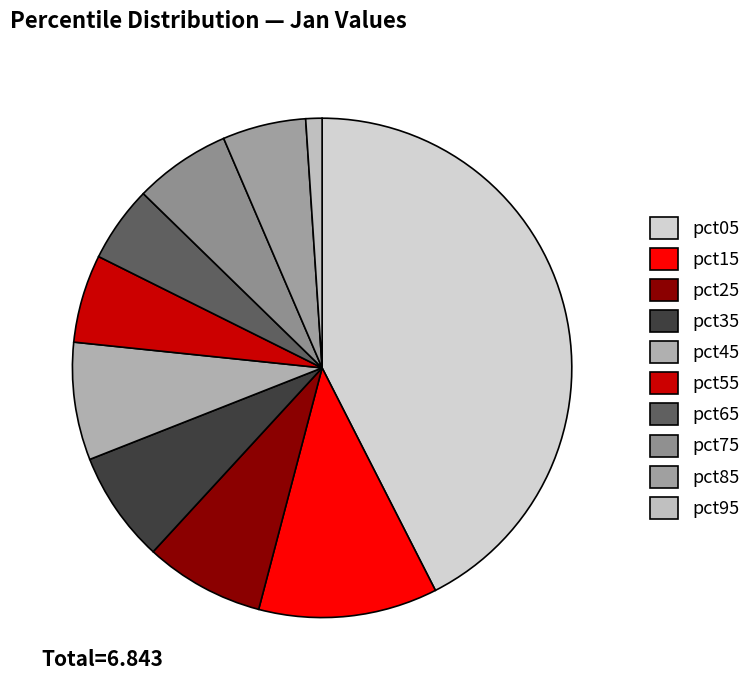

What percentage is the pct85 slice, to the nearest percent?

5%